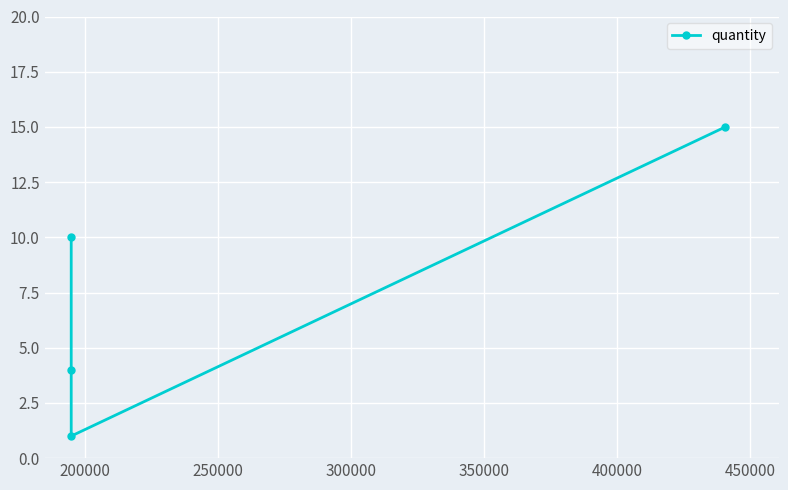

How many values are between 4 and 15?

3